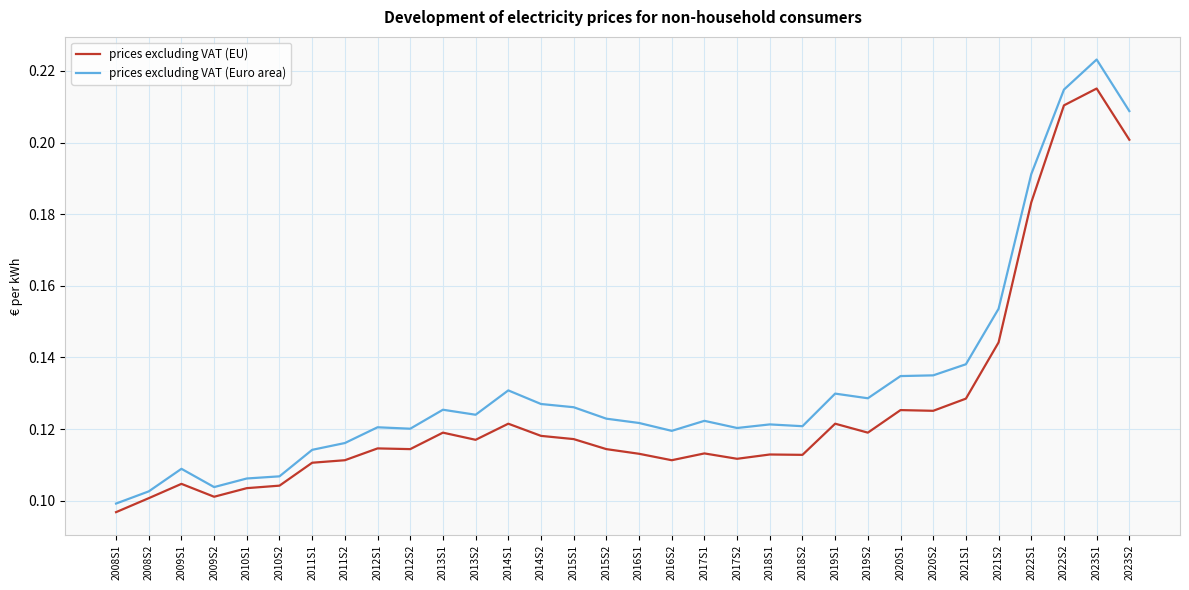

What position from the left is 2022S1?

29